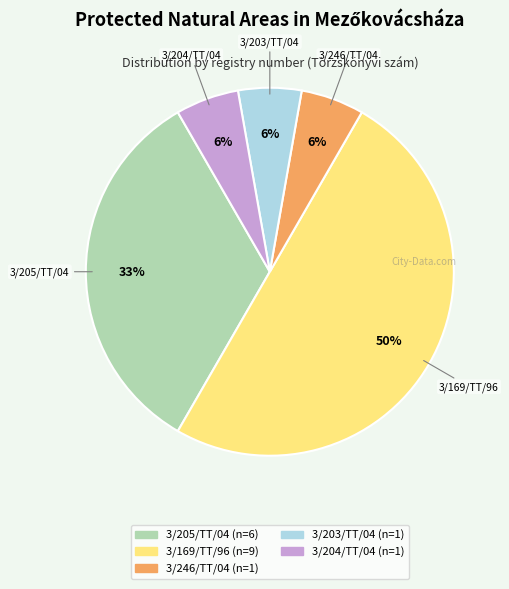

Which has a higher value, 3/169/TT/96 or 3/203/TT/04?

3/169/TT/96